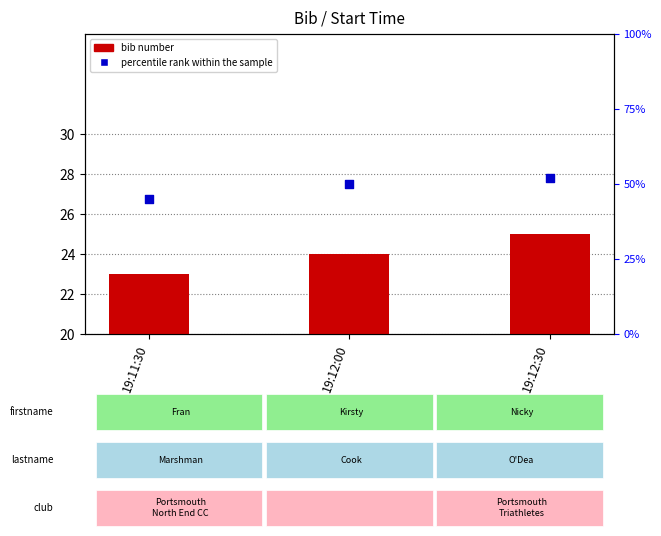

At which category is the sum across all series the highest?

19:12:30